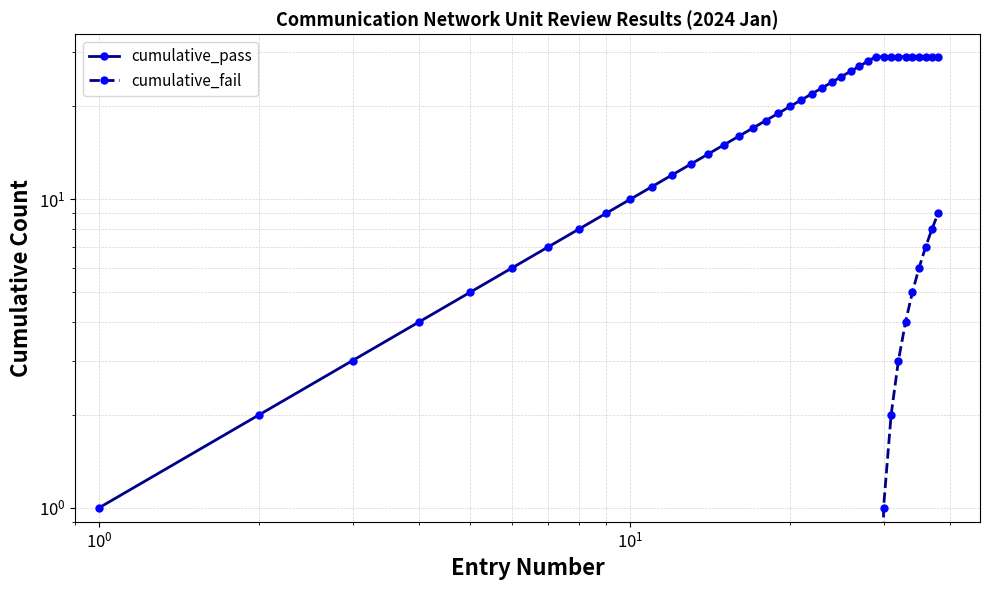

How many distinct data groups are displayed?

2